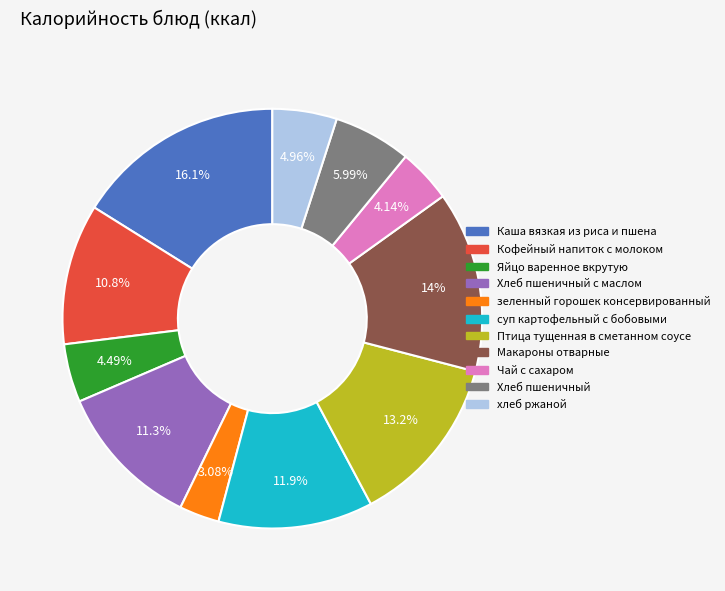

Is there a majority slice in this chart?

No